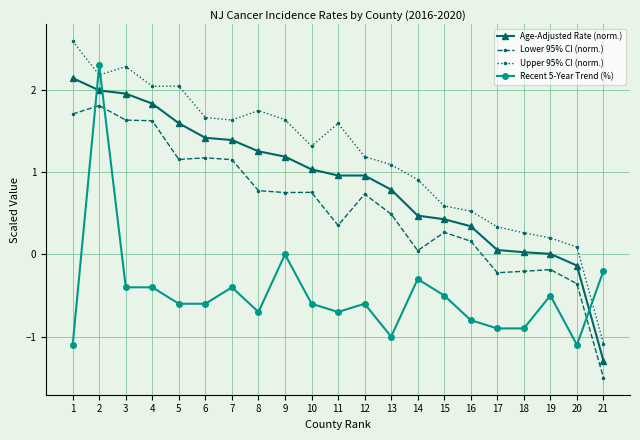

After their last crossing, which series has the higher values: Lower 95% CI (norm.) or Recent 5-Year Trend (%)?

Recent 5-Year Trend (%)